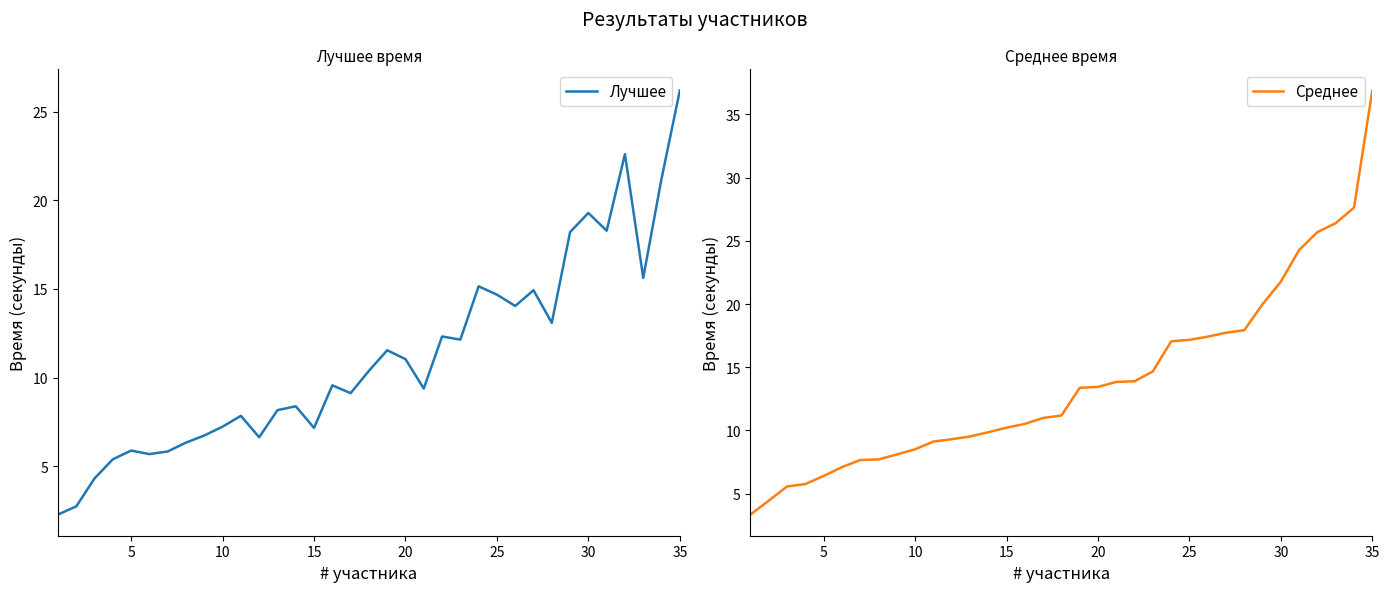

Read the Лучшее value at 30.

19.3